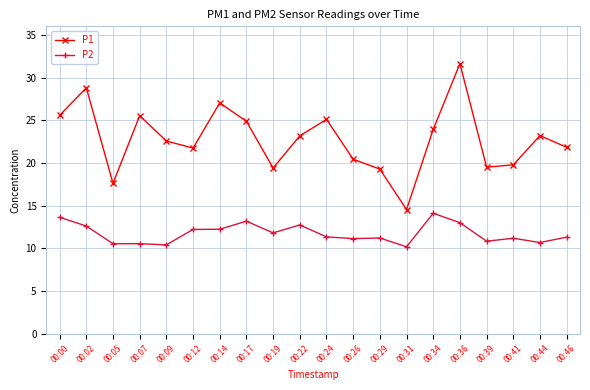

True or false: P2 and P1 cross at least once.

False